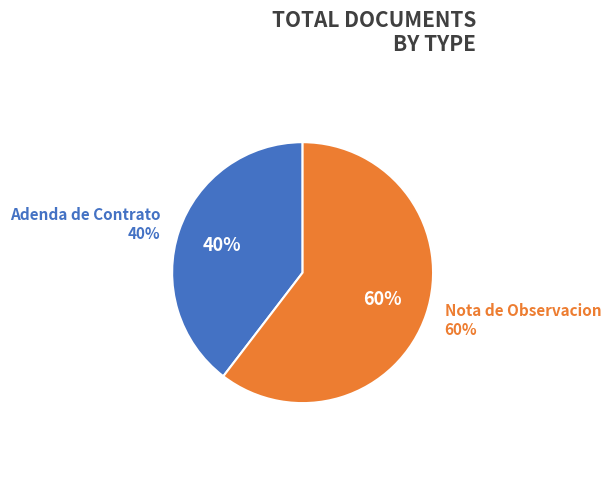

To the nearest percent, what portion does Nota de Observacion represent?

60%